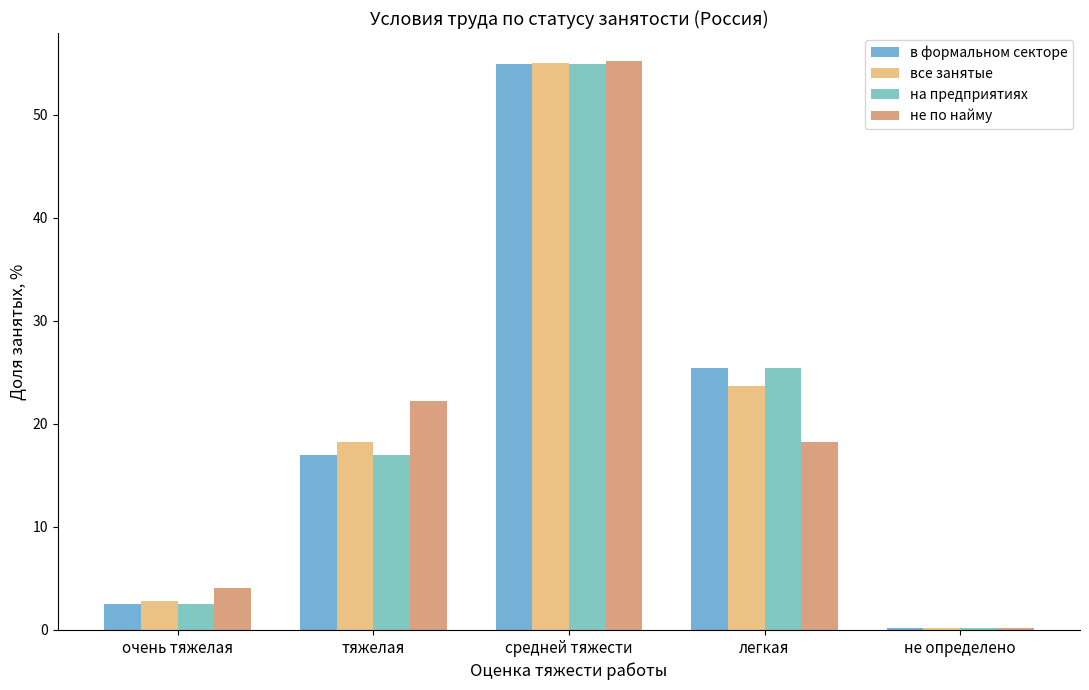

Are the bars horizontal?

No